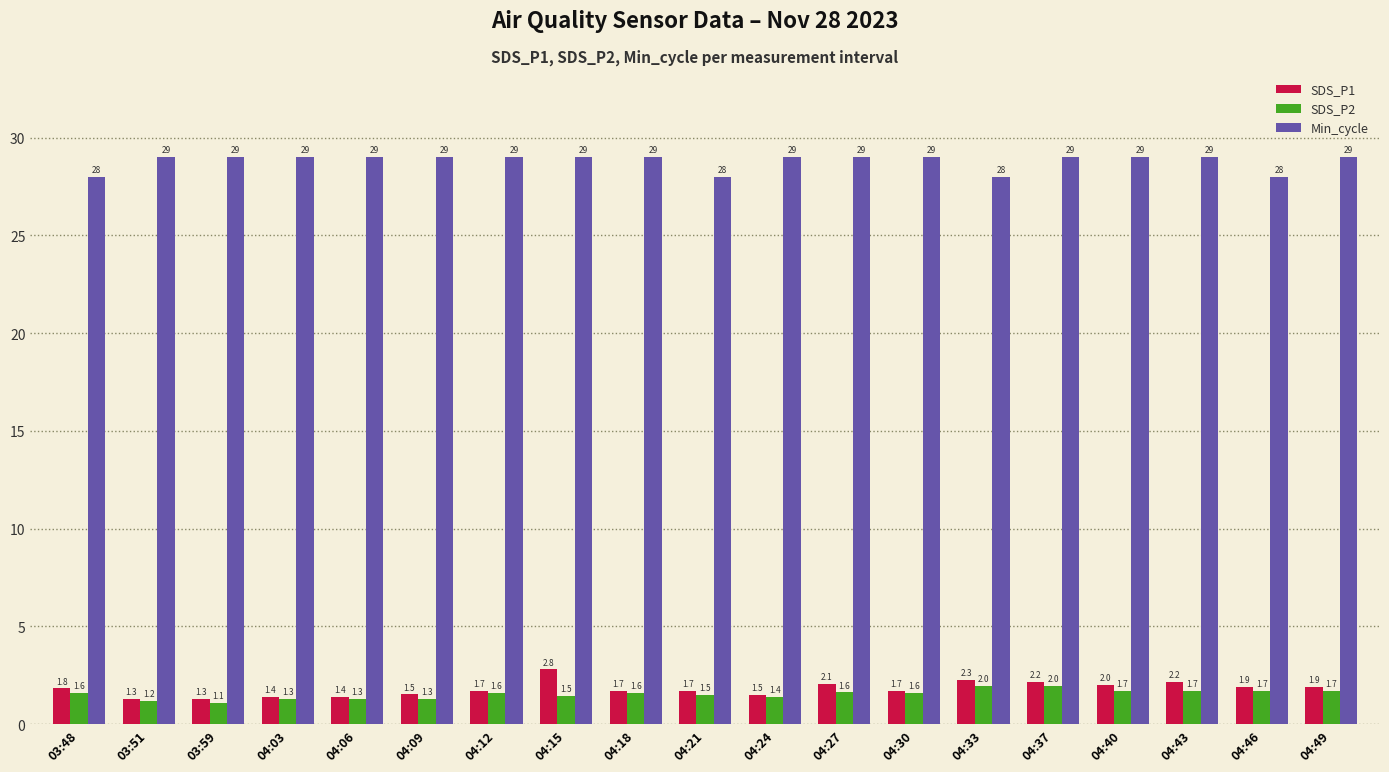

Count the number of categories in the chart.

19